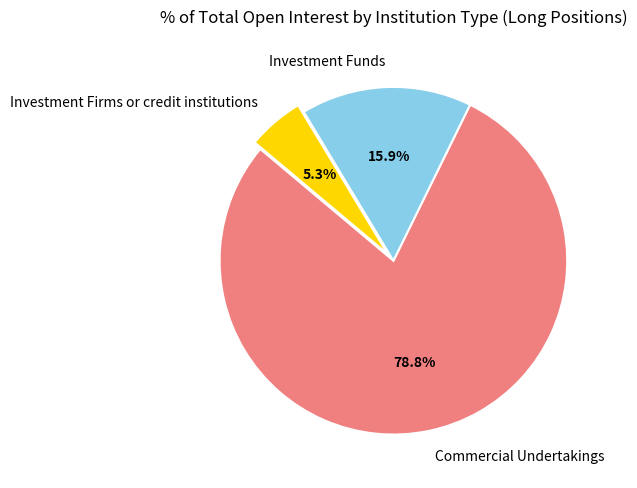

Combined, what portion of the pie is Investment Firms or credit institutions and Commercial Undertakings?

84.1%